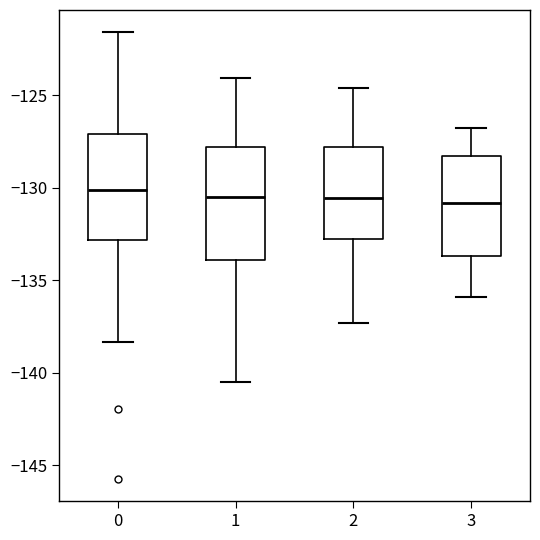

Where does the lower whisker of the box at x = 1 end on the y-axis? The values are not printed on the chart, so give them approximately, as read against the axis.

-140.5